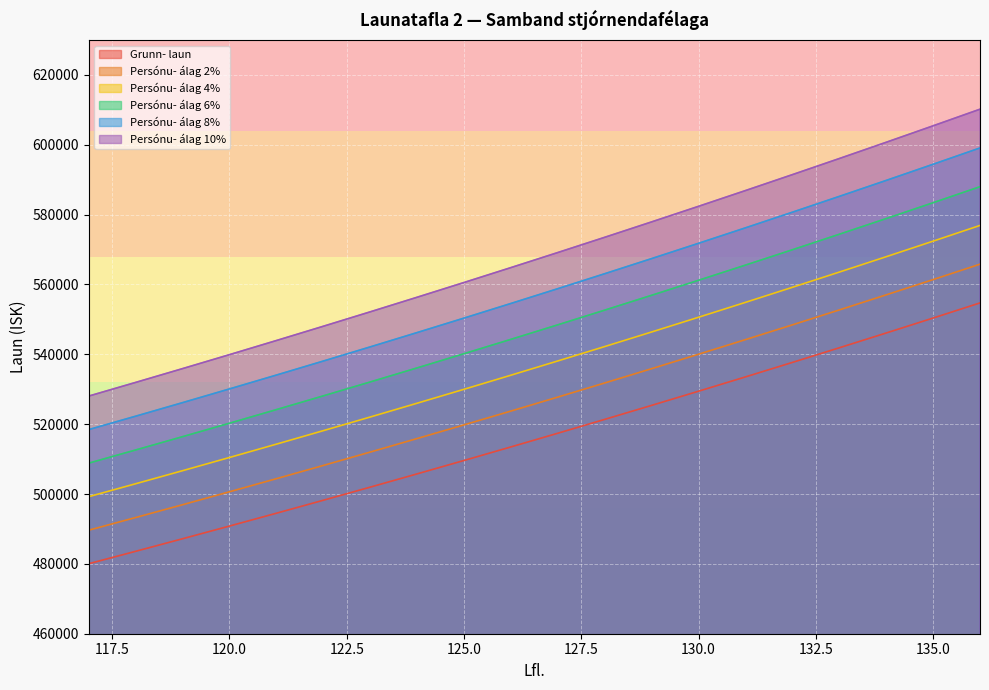

Count the number of categories in the chart.

20